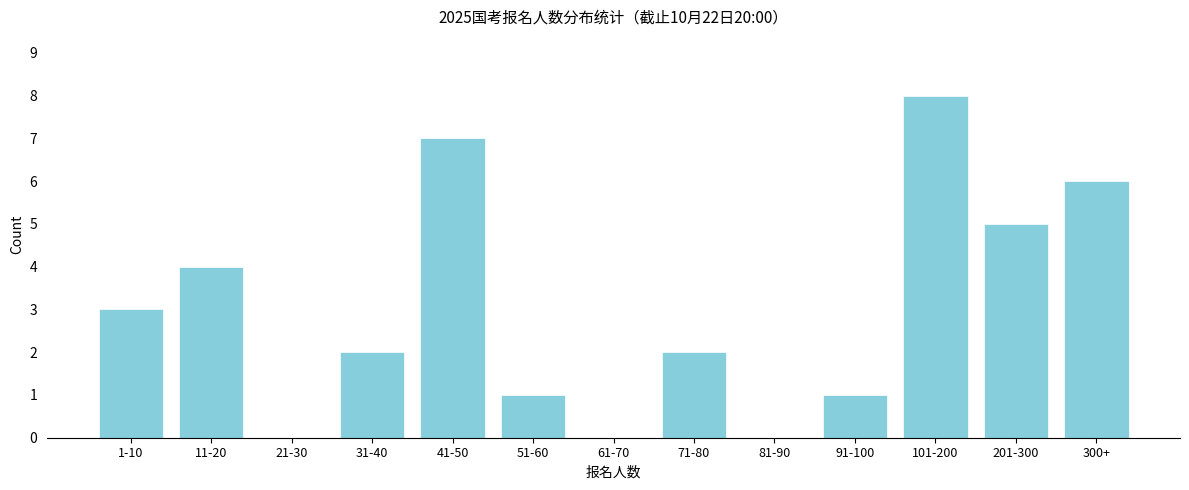

Reading right to left, transcribe all the data shown in this chart.

300+=6	201-300=5	101-200=8	91-100=1	81-90=0	71-80=2	61-70=0	51-60=1	41-50=7	31-40=2	21-30=0	11-20=4	1-10=3